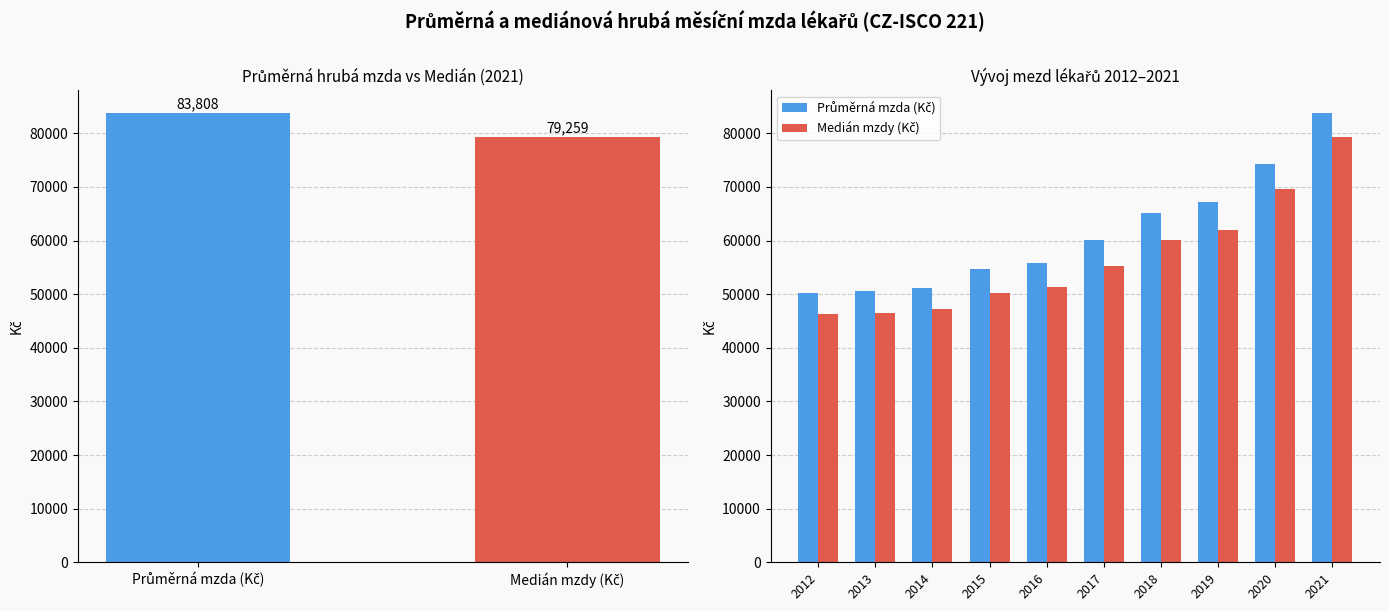

List the series in order of their peak value, lowest first.

Medián mzdy (Kč), Průměrná mzda (Kč)